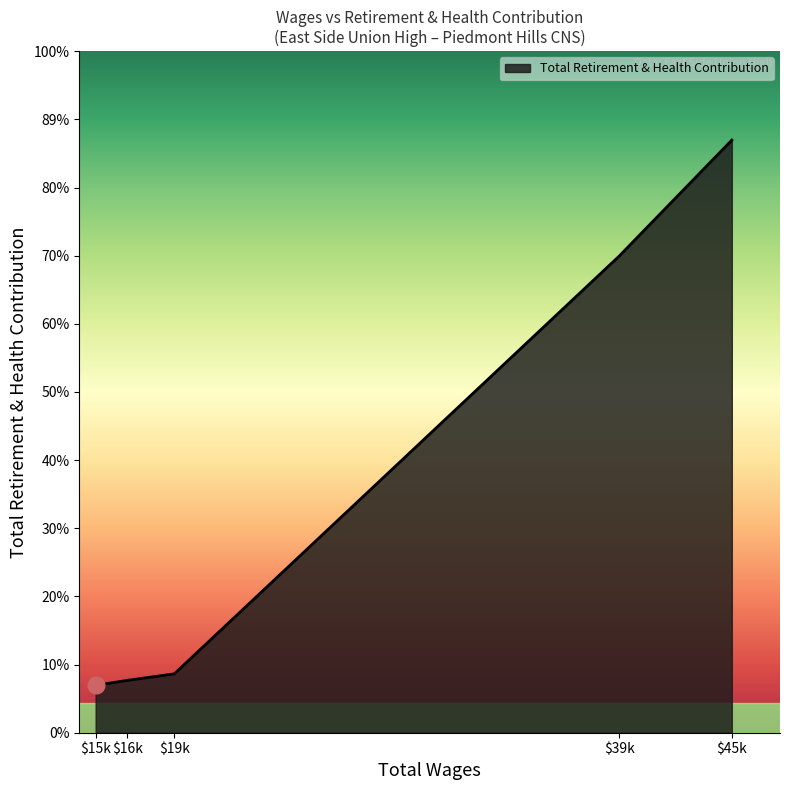

Does the chart have visible grid lines?

No